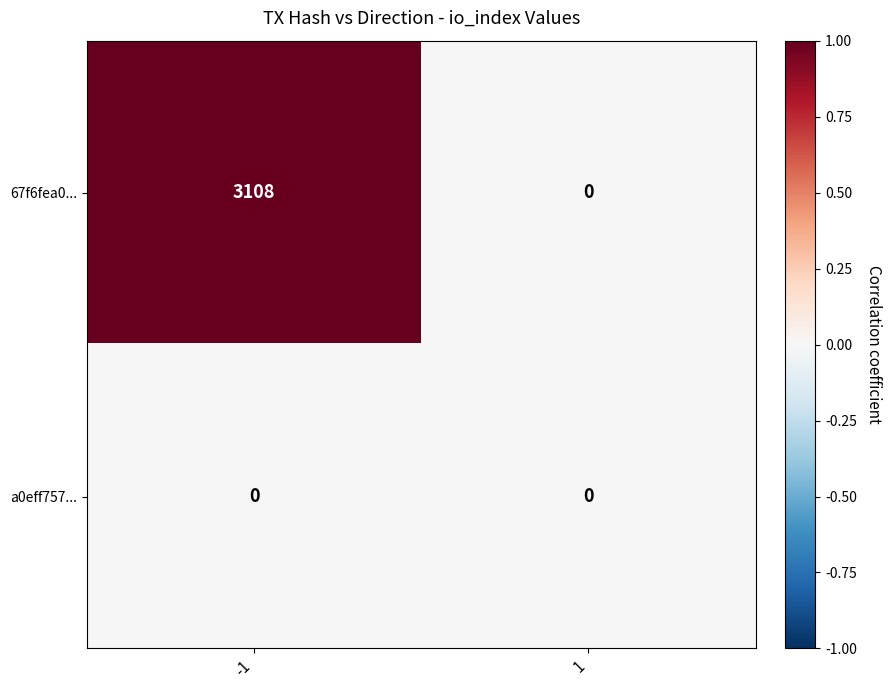

What is the maximum value shown in the chart?

3108